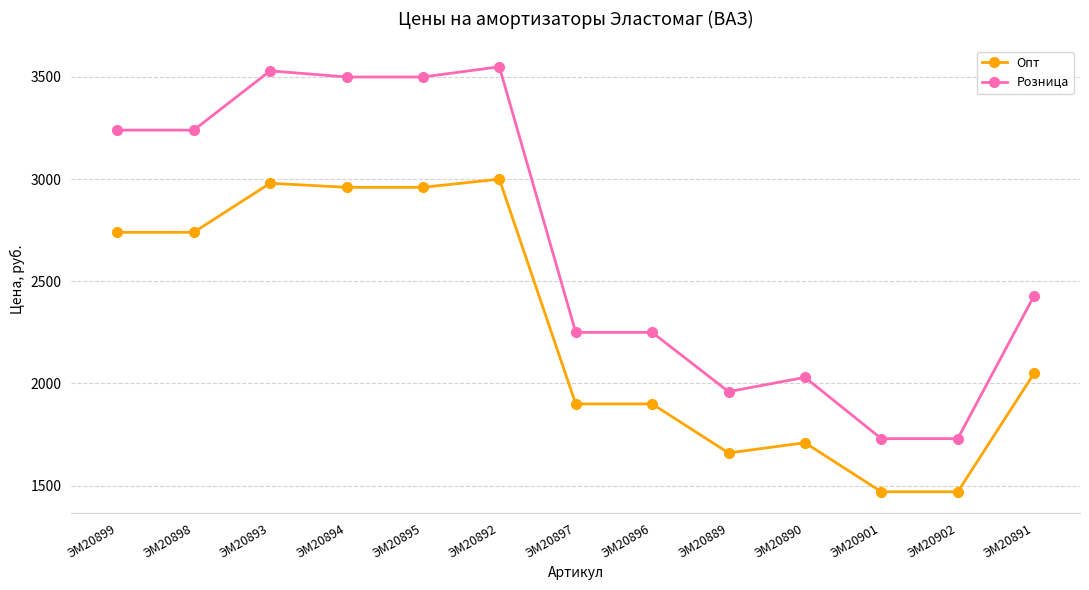

Where is the first local maximum for Розница?

ЭМ20893